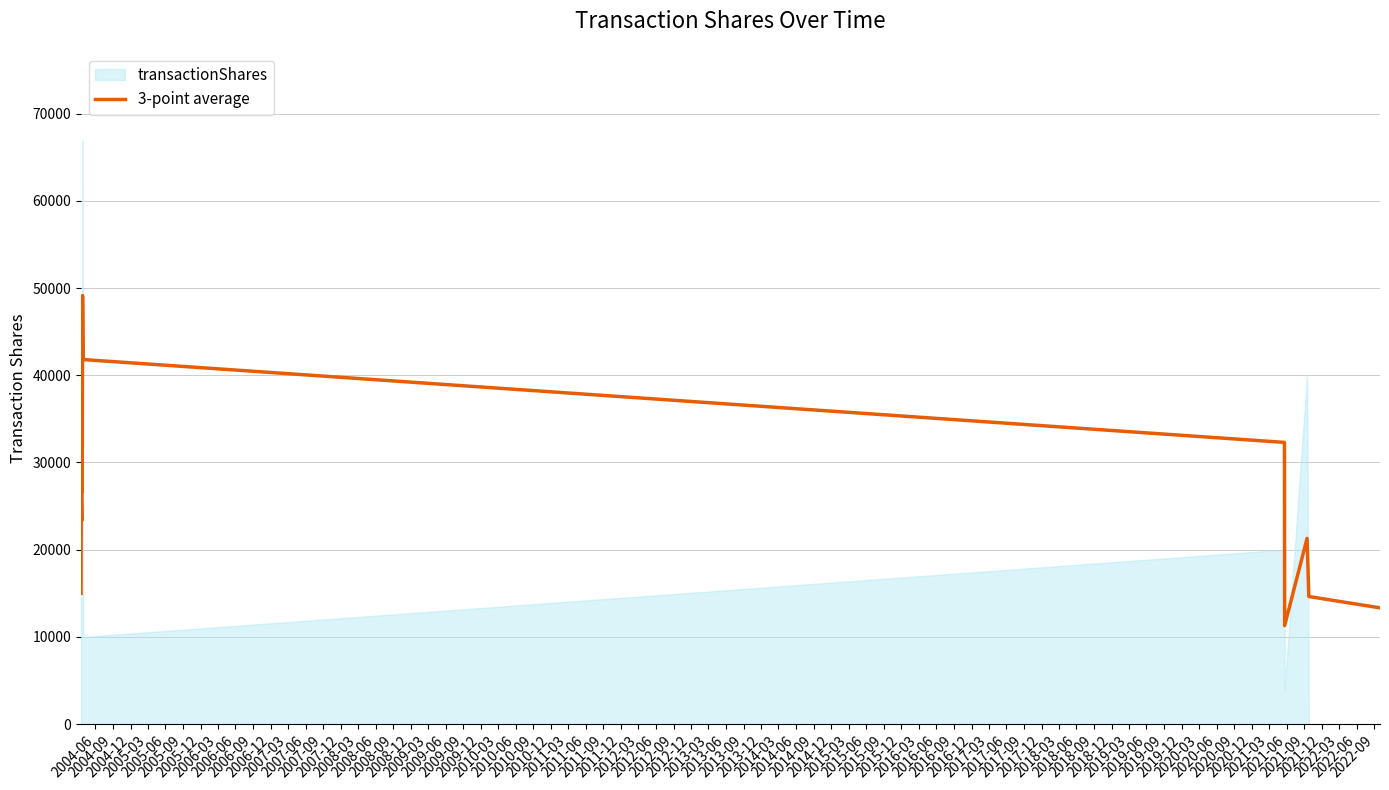

How many points are lower than both their immediate neighbors (excluding endpoints)?

3